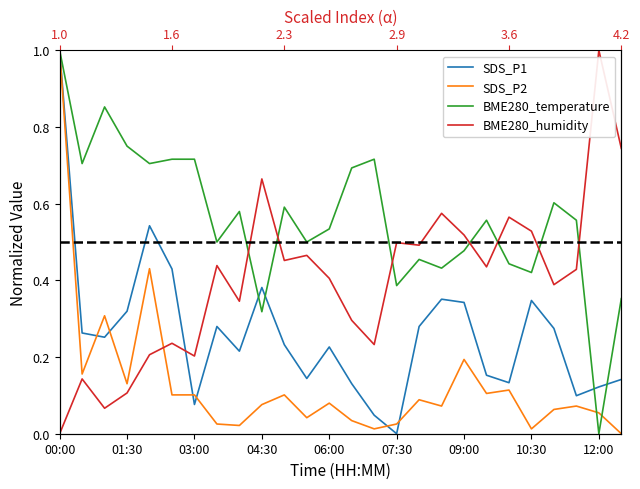

Reading right to left, what are all the values shown in this chart?

SDS_P1: 0.1	0.1	0.1	0.3	0.3	0.1	0.2	0.3	0.4	0.3	0.0	0.0	0.1	0.2	0.1	0.2	0.4	0.2	0.3	0.1	0.4	0.5	0.3	0.3	0.3	1.0
SDS_P2: 0.0	0.1	0.1	0.1	0.0	0.1	0.1	0.2	0.1	0.1	0.0	0.0	0.0	0.1	0.0	0.1	0.1	0.0	0.0	0.1	0.1	0.4	0.1	0.3	0.2	1.0
BME280_temperature: 0.4	0.0	0.6	0.6	0.4	0.4	0.6	0.5	0.4	0.5	0.4	0.7	0.7	0.5	0.5	0.6	0.3	0.6	0.5	0.7	0.7	0.7	0.7	0.9	0.7	1.0
BME280_humidity: 0.7	1.0	0.4	0.4	0.5	0.6	0.4	0.5	0.6	0.5	0.5	0.2	0.3	0.4	0.5	0.5	0.7	0.3	0.4	0.2	0.2	0.2	0.1	0.1	0.1	0.0